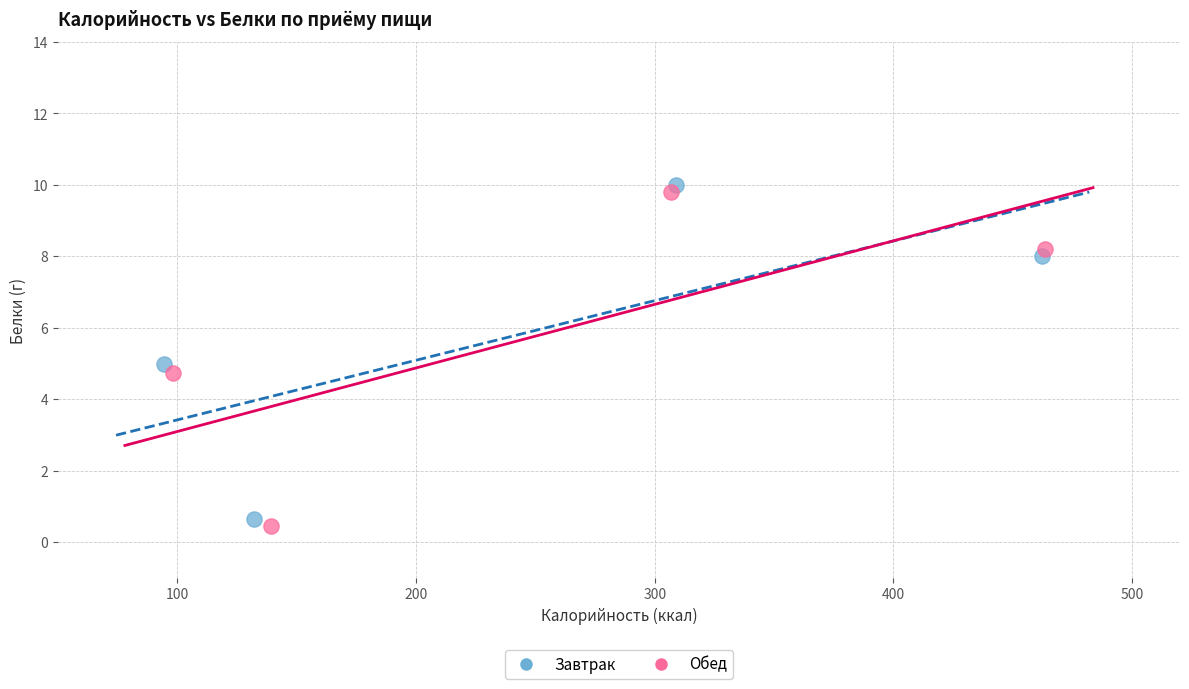

What are all the series names shown in the legend?

Завтрак, Обед